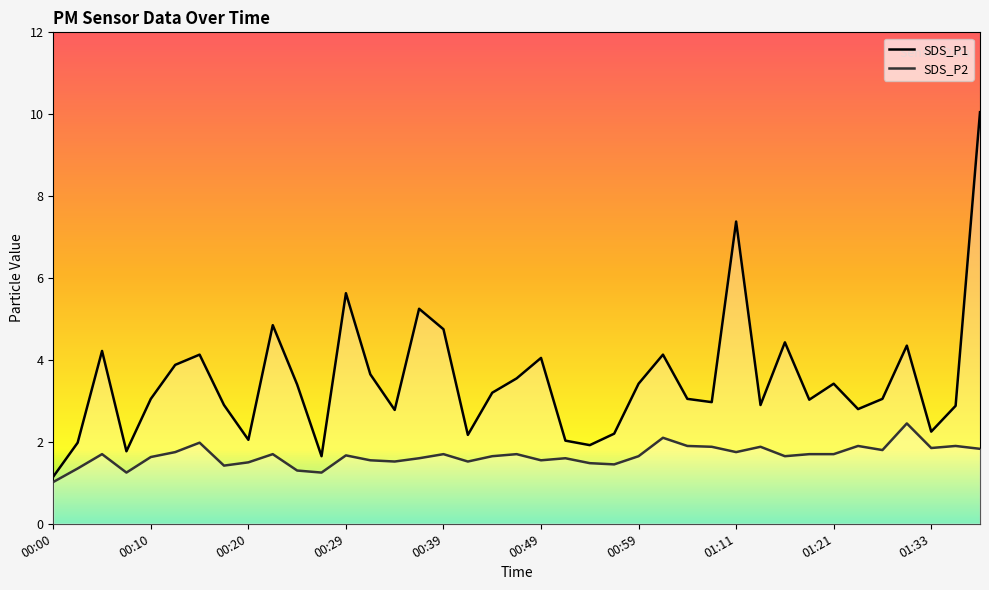

List the labels in order of SDS_P2 value, smallest first.

00:00, 00:08, 00:27, 00:25, 00:03, 00:17, 00:56, 00:54, 00:20, 00:34, 00:42, 00:32, 00:49, 00:37, 00:51, 00:10, 00:44, 00:59, 01:16, 00:29, 00:05, 00:22, 00:39, 00:46, 01:18, 01:21, 00:13, 01:11, 01:26, 01:38, 01:33, 01:06, 01:14, 01:04, 01:23, 01:36, 00:15, 01:01, 01:28